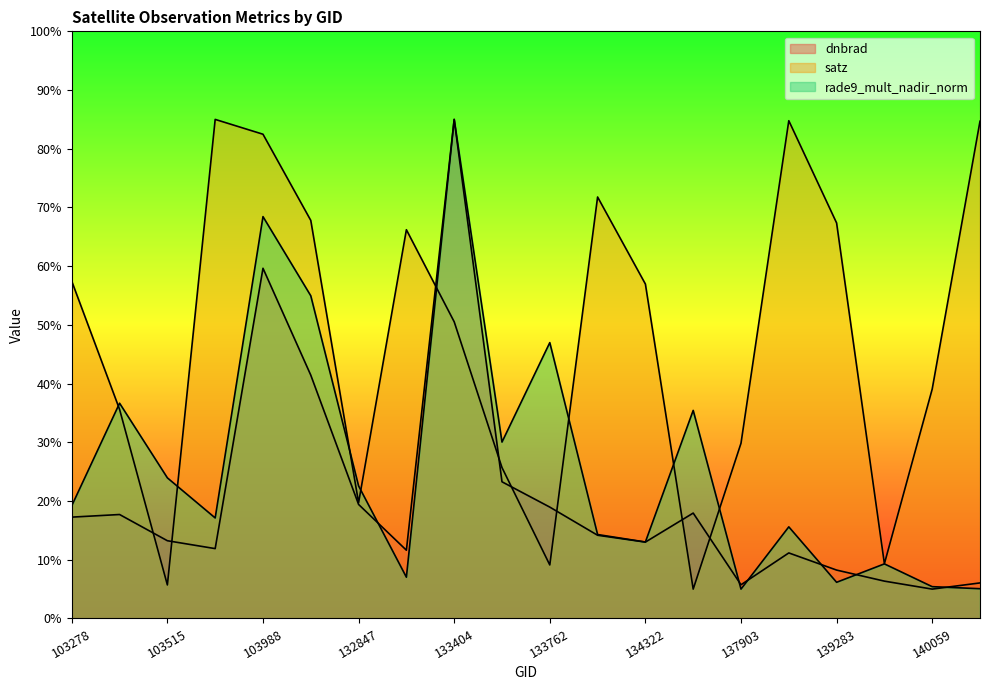

Which series has the largest total across all categories?

satz